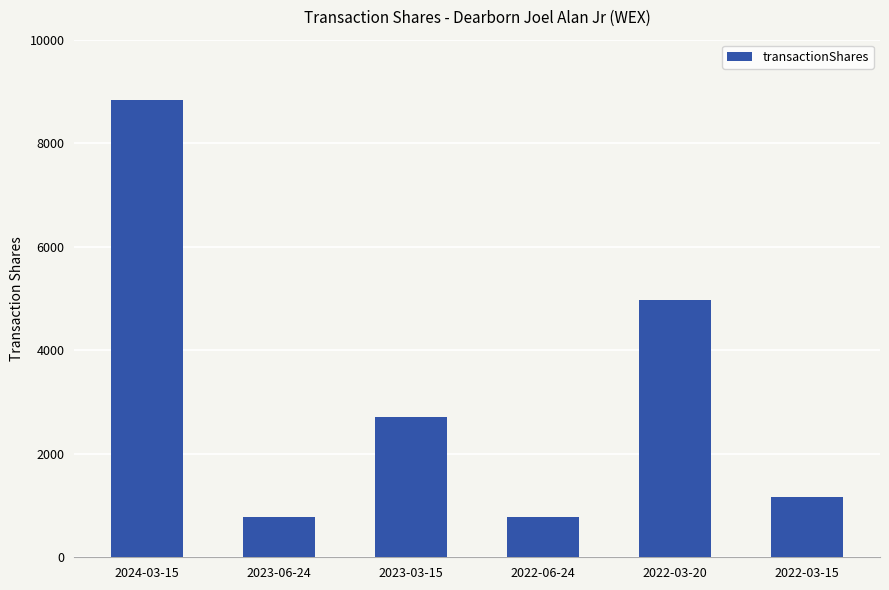

What is the minimum value shown in the chart?

781